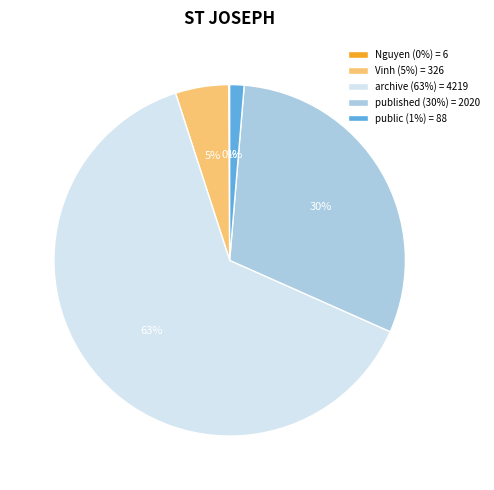

What percentage is the published slice, to the nearest percent?

30%